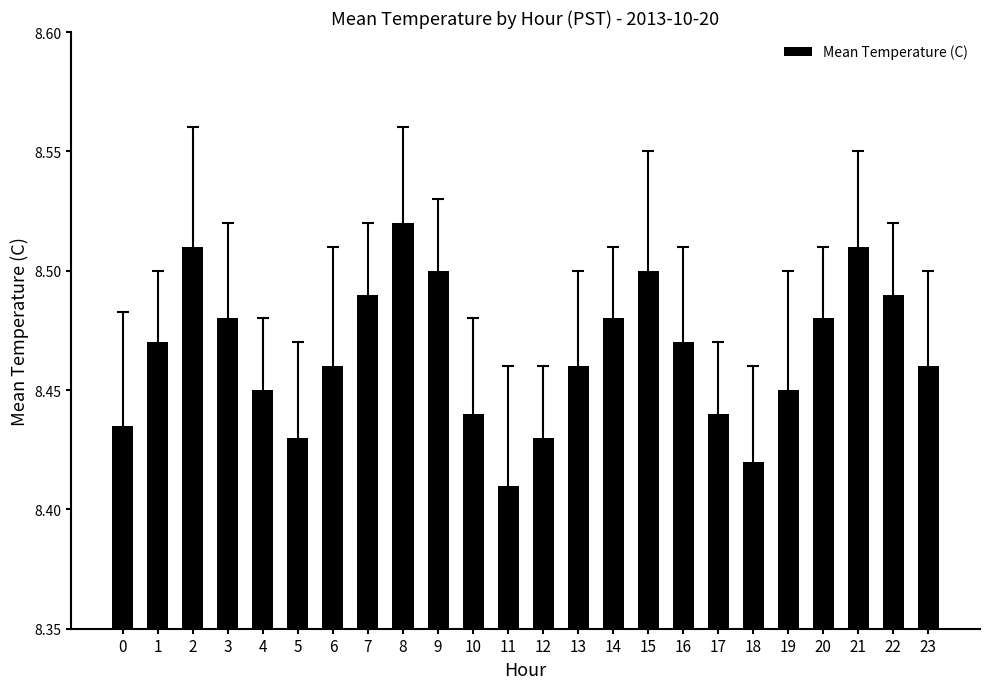

How many bars are there in total?

24